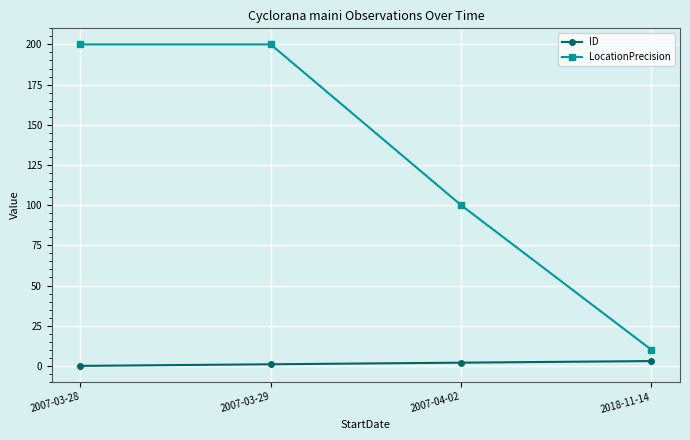

What is the sum of the ID values at 2018-11-14 and 2007-03-28?

3